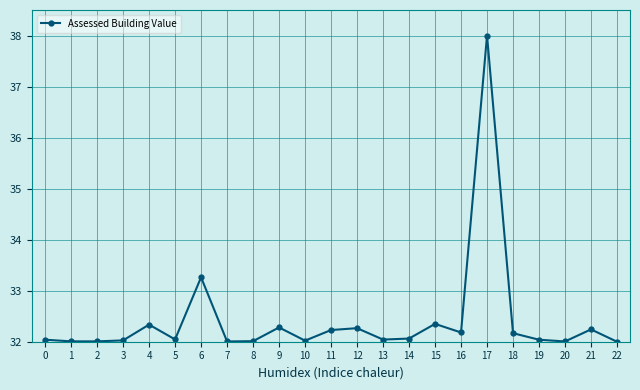

True or false: the data shows 20.5 at 13.

False